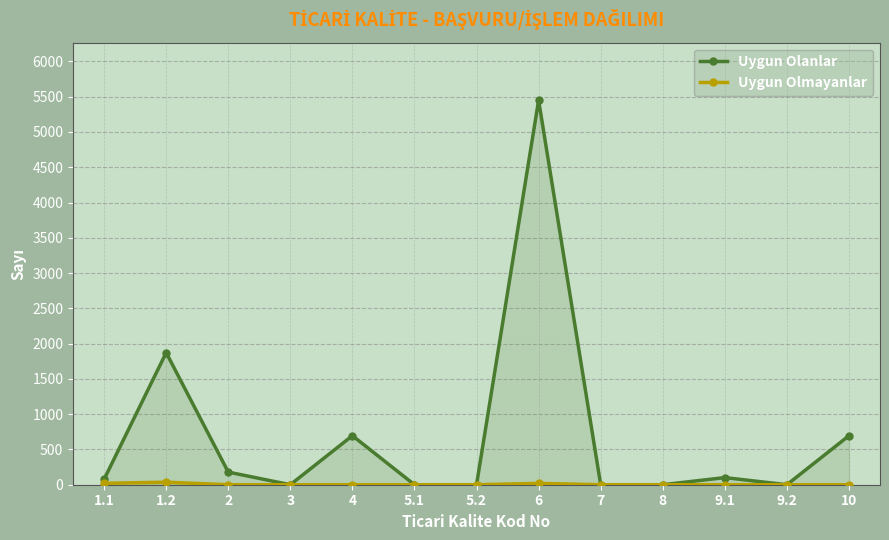

True or false: Uygun Olmayanlar and Uygun Olanlar intersect in this chart.

False